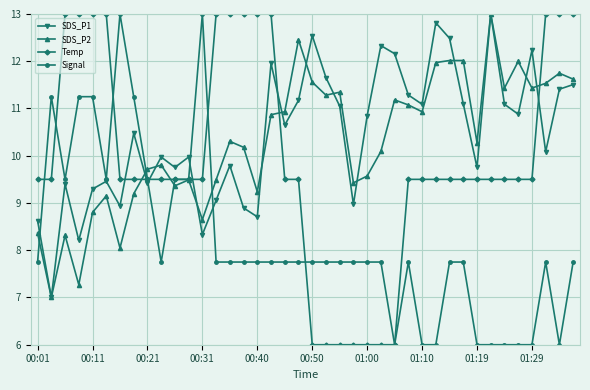

What is the difference between the maximum and minimum values in the Signal series?

7.0